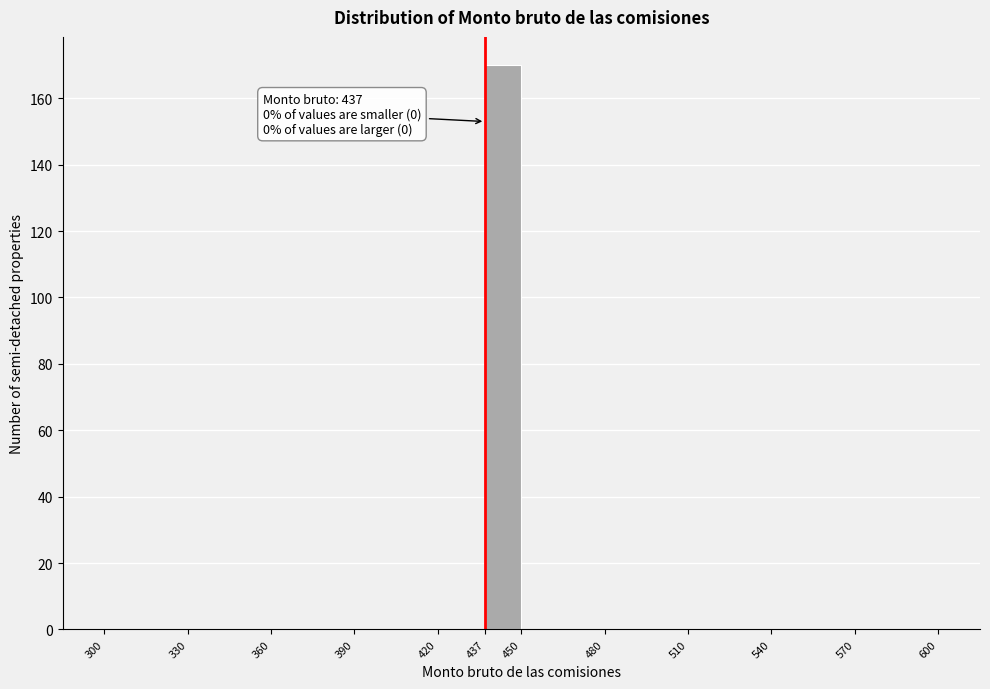

Over which range of the x-axis is the bar tallest?

437 to 450